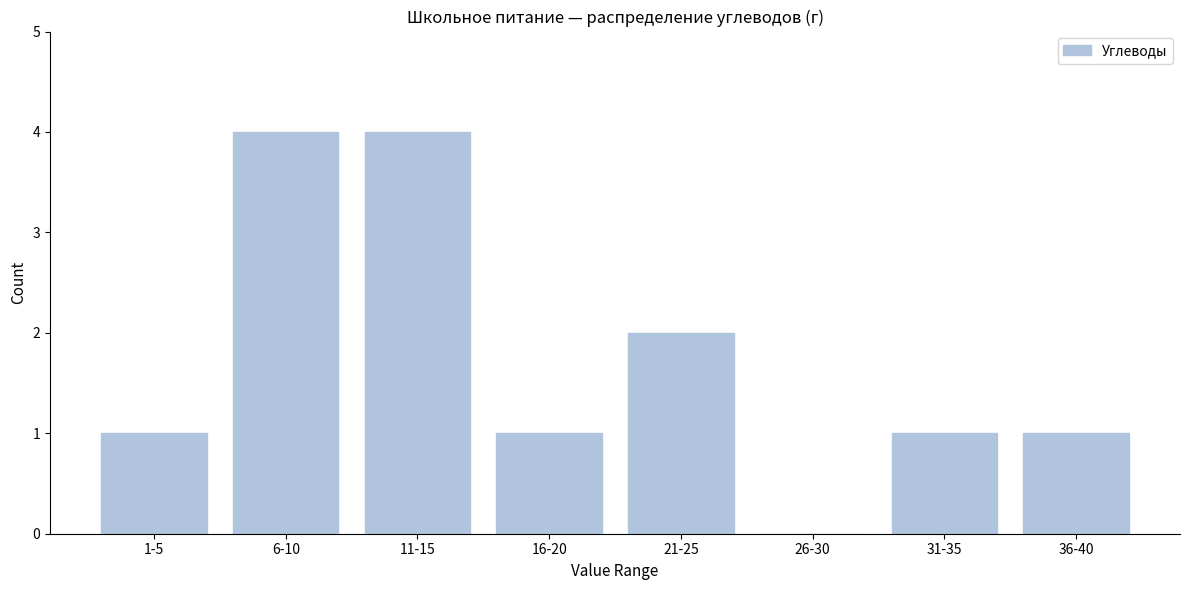

Reading left to right, transcribe all the data shown in this chart.

1-5=1	6-10=4	11-15=4	16-20=1	21-25=2	26-30=0	31-35=1	36-40=1